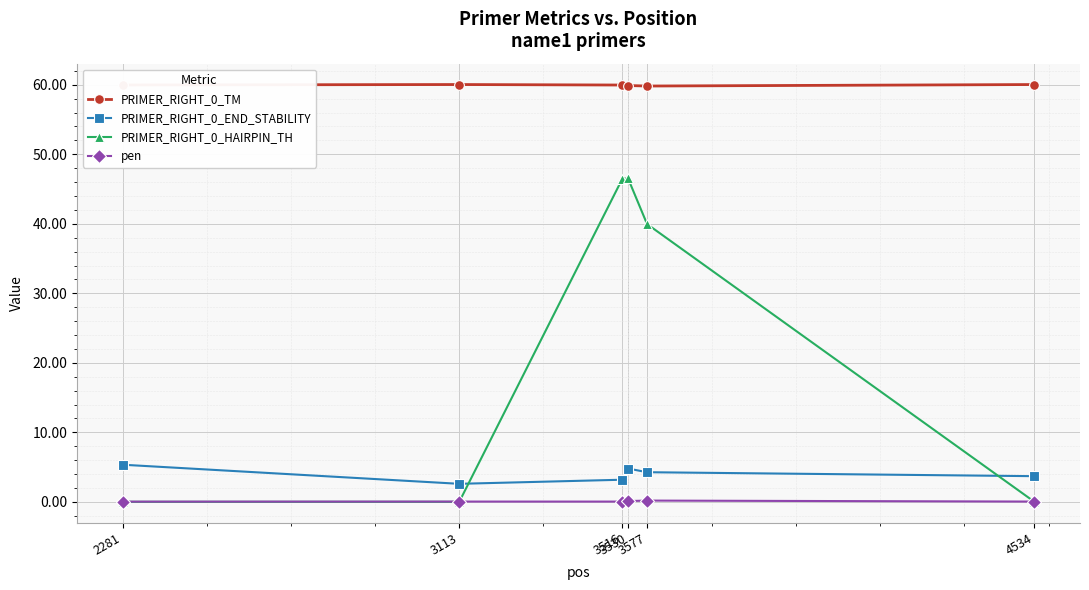

At how many categories does at least one series exceed 49?

6